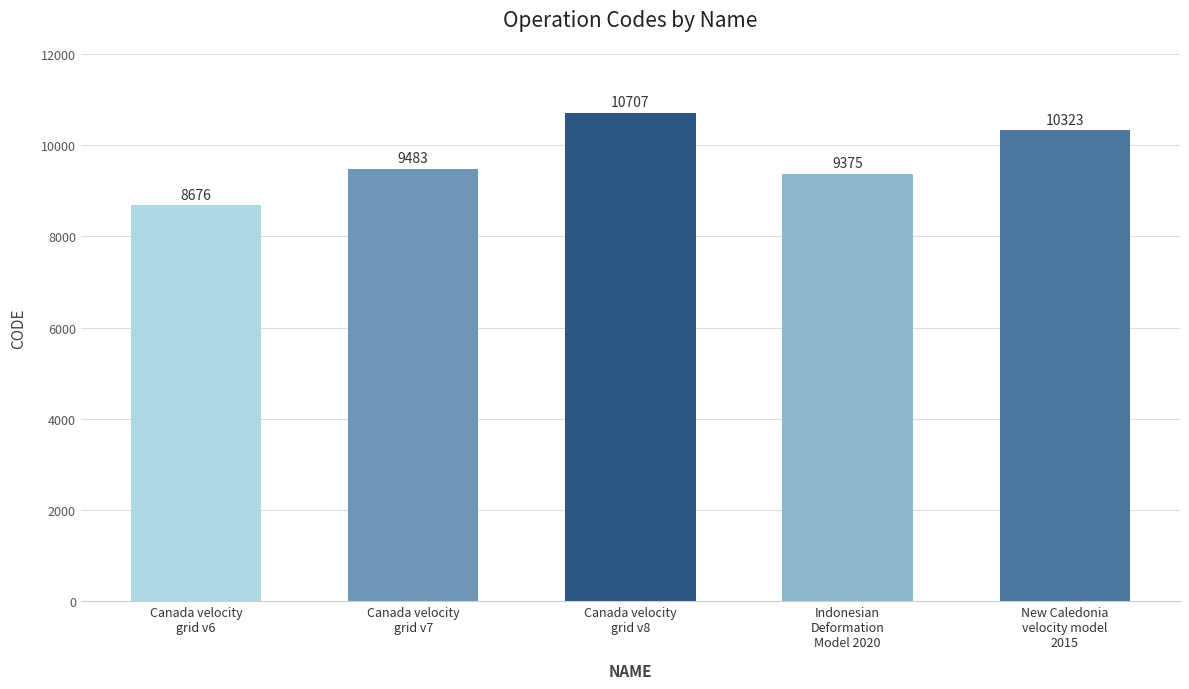

What is the label of the 1st bar from the right?

New Caledonia
velocity model
2015